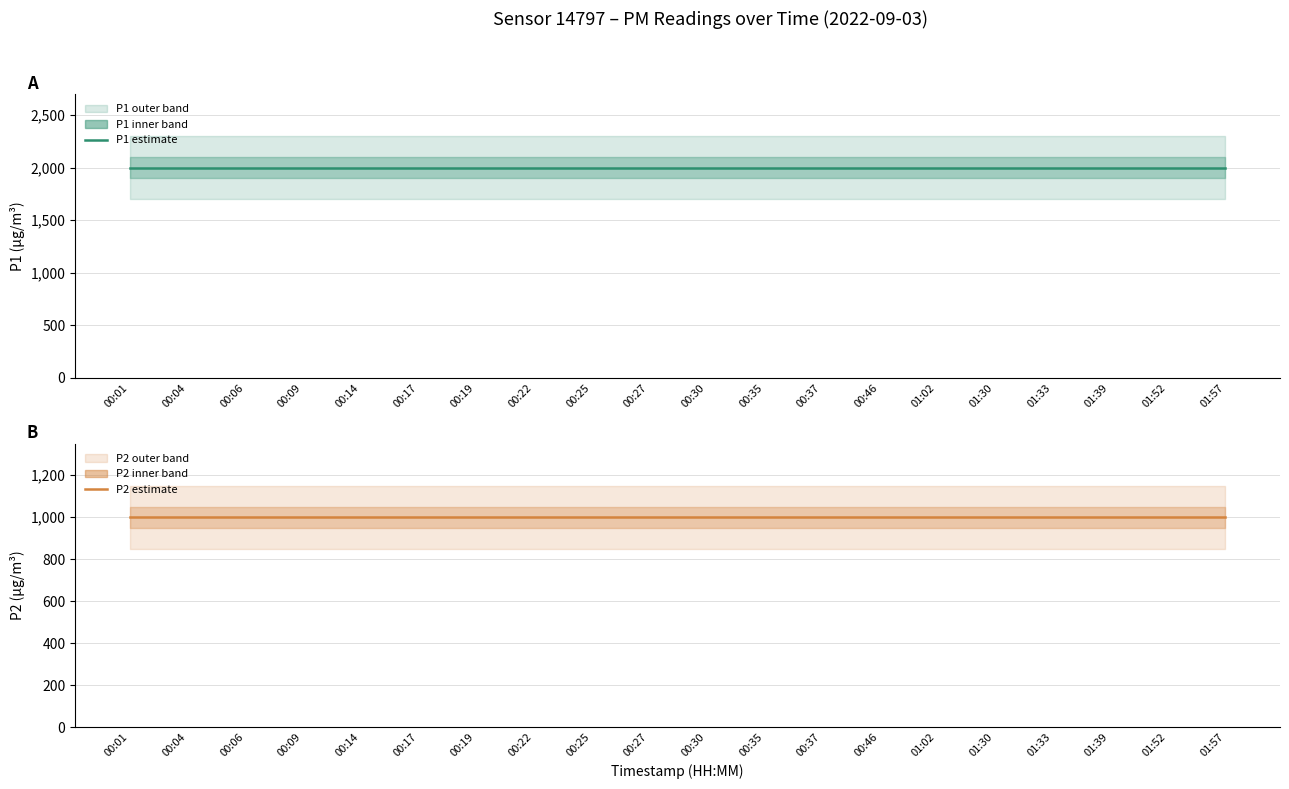

What is the maximum value for P2?

999.9